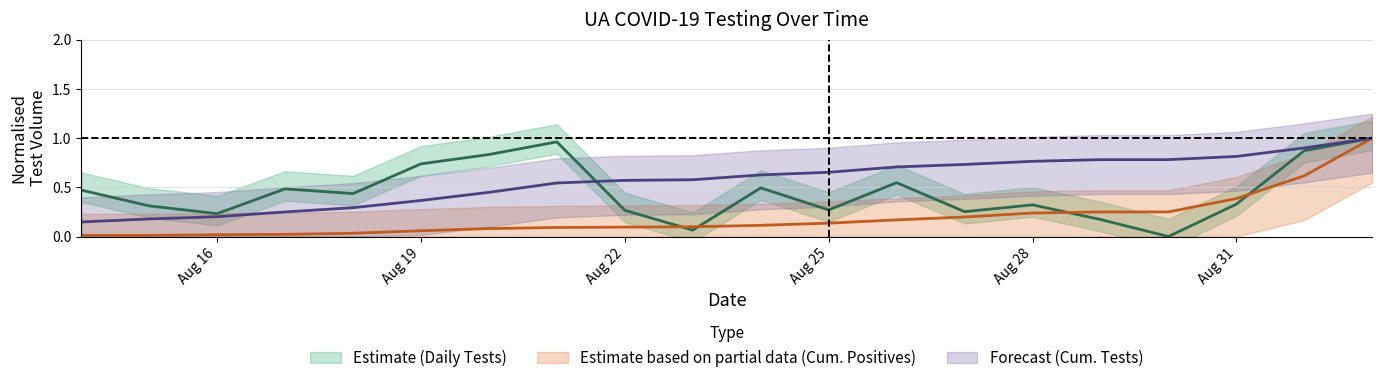

The value of Cumulative Tests at Aug 25 is 0.3. True or false?

False